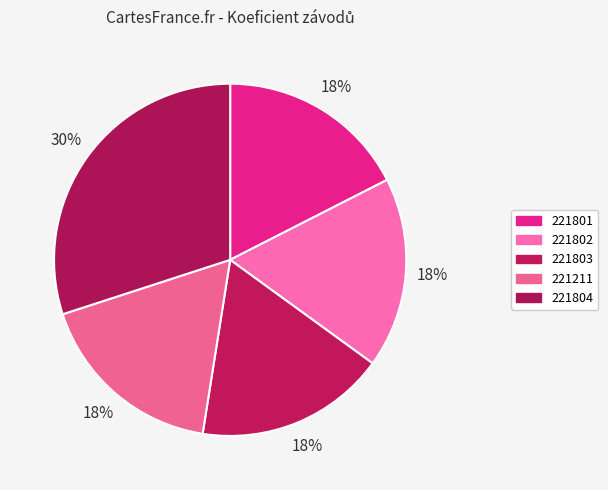

Is there any slice that represents more than half of the pie?

No